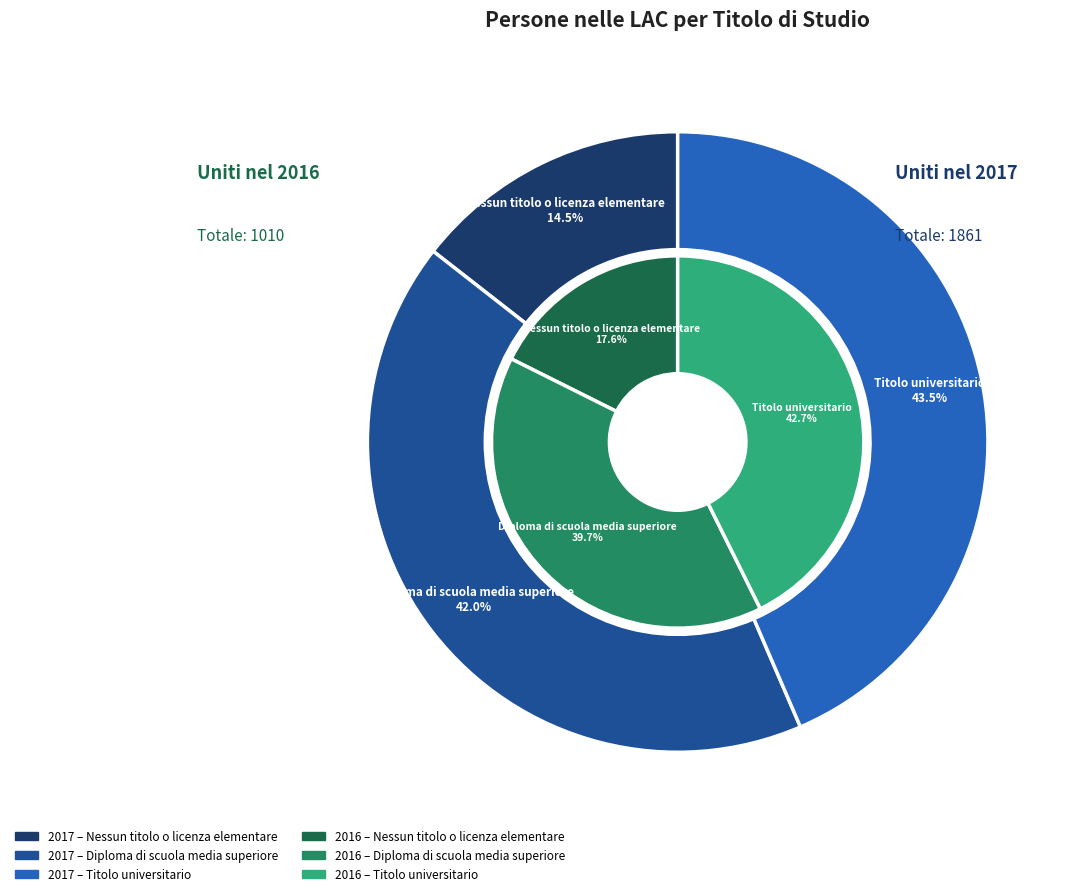

Rank the series by their average value, from lowest to highest.

Uniti nel 2016, Uniti nel 2017